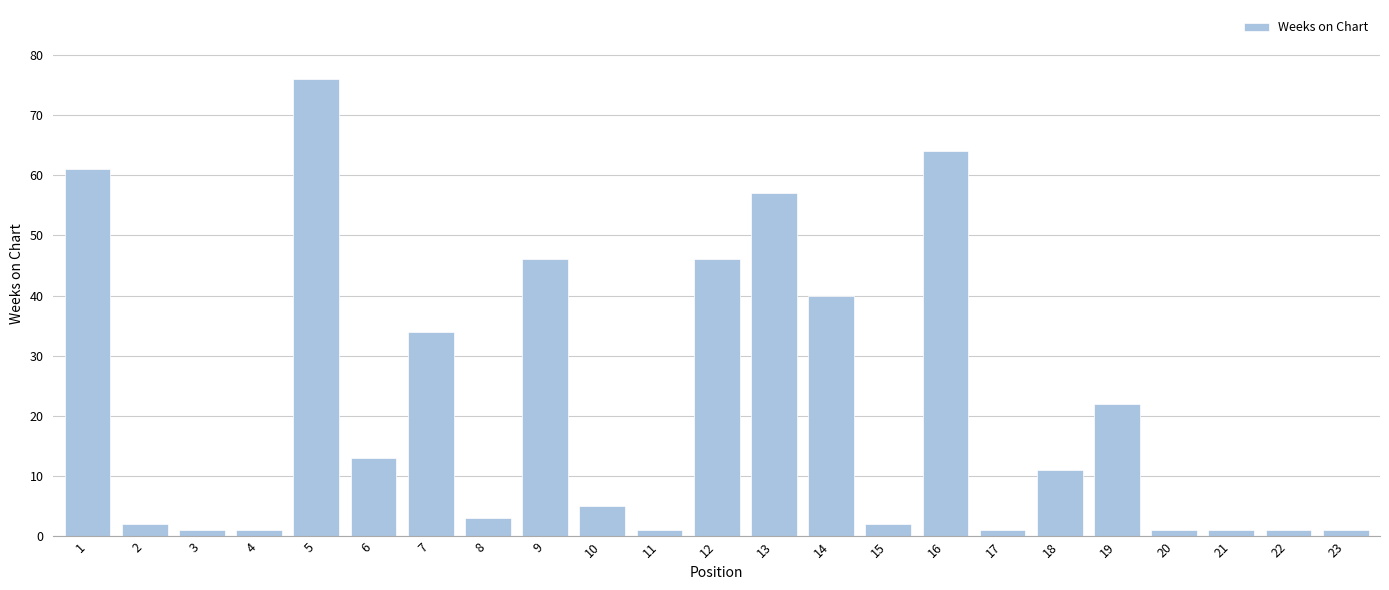

Reading left to right, list all the values displayed in this chart.

61	2	1	1	76	13	34	3	46	5	1	46	57	40	2	64	1	11	22	1	1	1	1